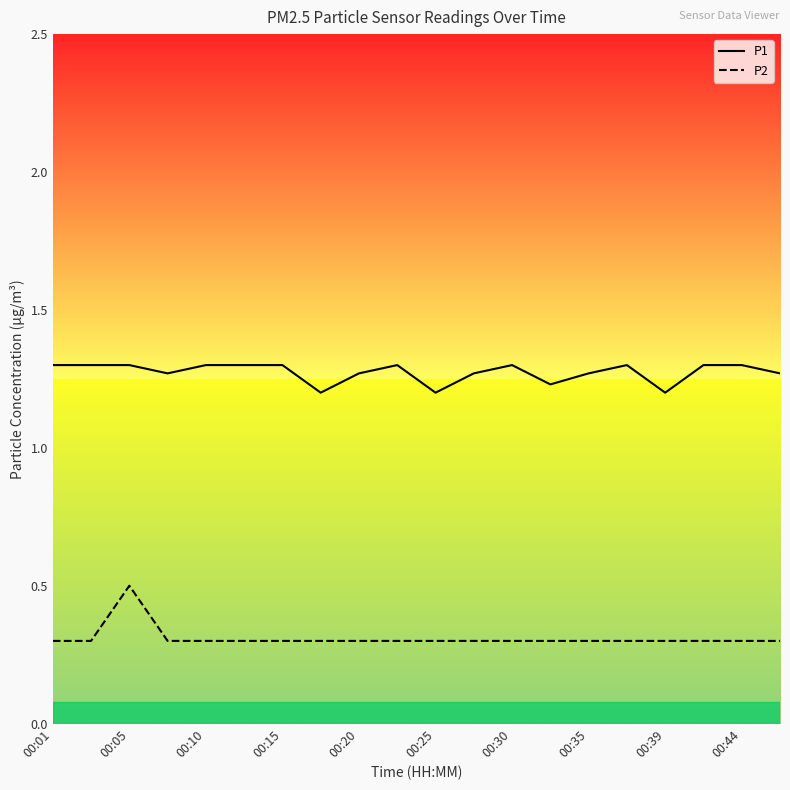

In P2, how many points are higher than both neighbors (excluding endpoints)?

1